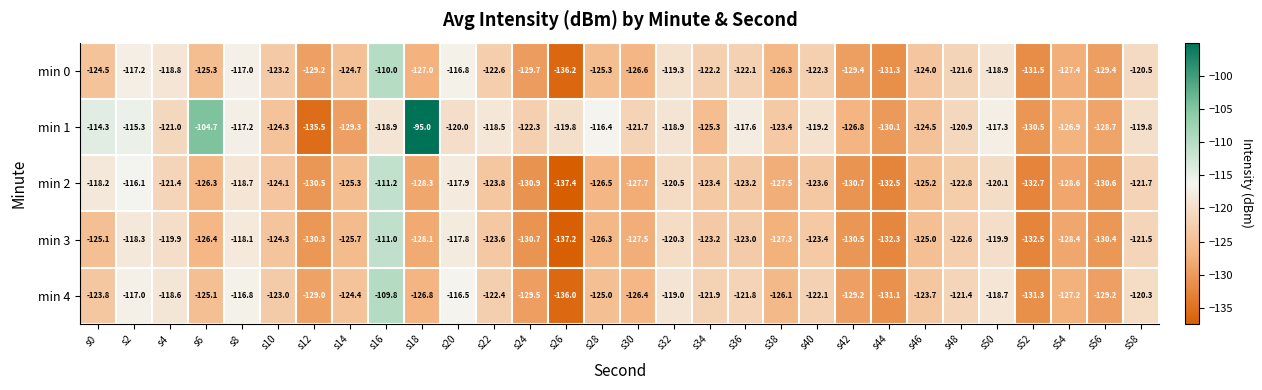

At which category is the sum across all series the highest?

s16